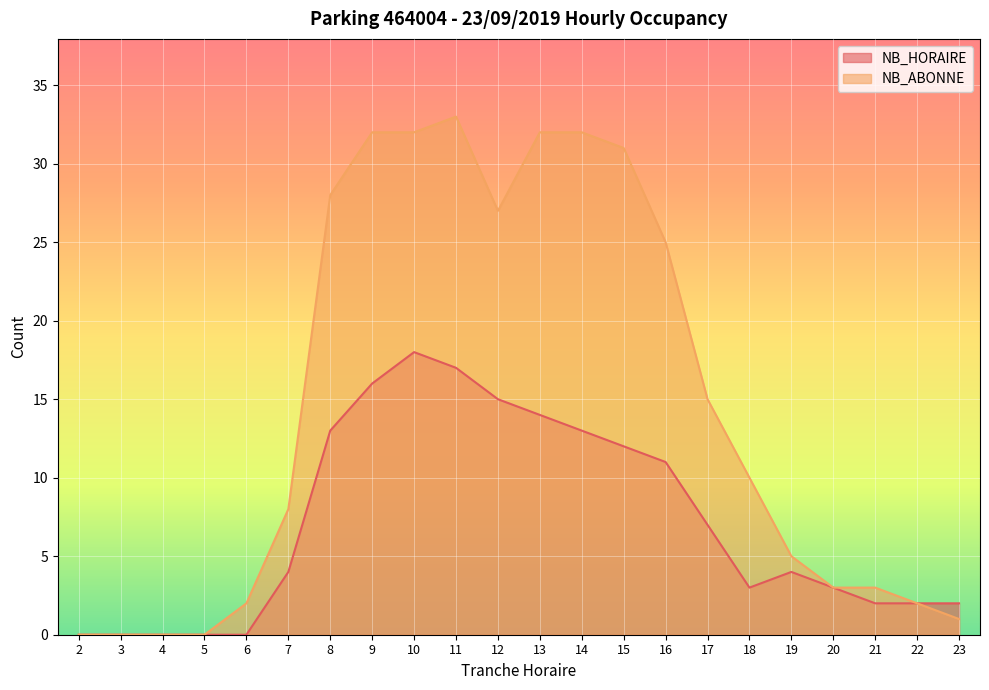

What is the difference between the maximum and minimum values in the NB_HORAIRE series?

18